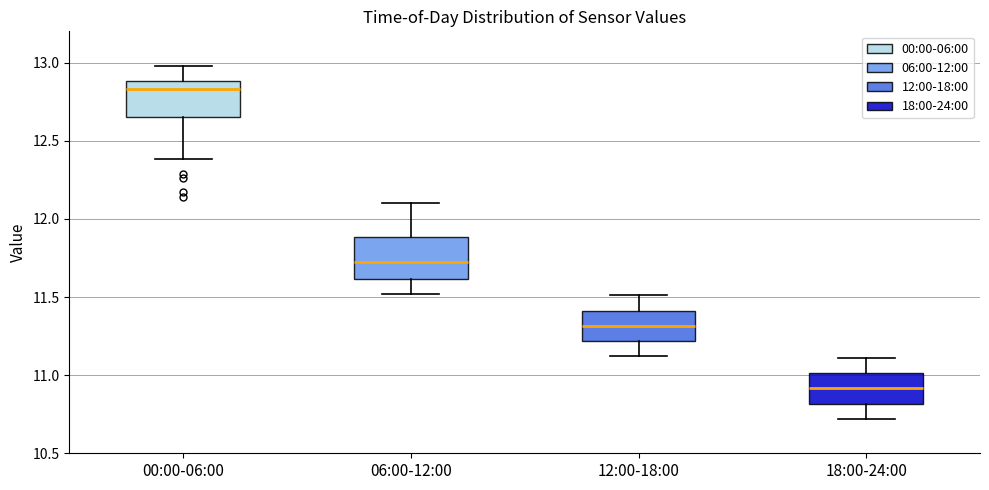

Reading left to right, transcribe this box plot: for each box, give where its median line is, the range the box spans, and where its two whiskers end, as read against the y-axis. The values are not printed on the chart, so give them approximately, as read against the axis.

00:00-06:00: median 12.85, box 12.65 to 12.90, whiskers 12.40 to 13.00
06:00-12:00: median 11.75, box 11.60 to 11.90, whiskers 11.50 to 12.10
12:00-18:00: median 11.30, box 11.20 to 11.40, whiskers 11.10 to 11.50
18:00-24:00: median 10.90, box 10.80 to 11.00, whiskers 10.70 to 11.10